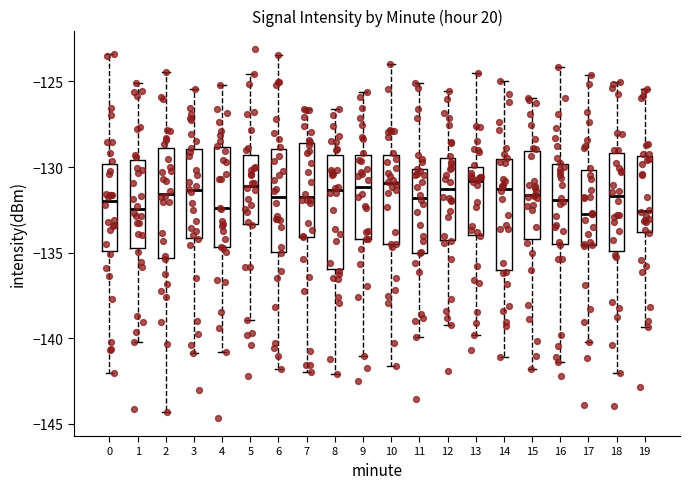

Reading left to right, read every box against the y-axis: the position of its median line, the range the box covers, and the ends of its whiskers. The values are not printed on the chart, so give them approximately, as read against the axis.

0: median -132.0, box -135.0 to -130.0, whiskers -142.0 to -123.5
1: median -132.5, box -134.5 to -129.5, whiskers -140.0 to -125.0
2: median -131.5, box -135.5 to -129.0, whiskers -144.5 to -124.5
3: median -131.5, box -134.0 to -129.0, whiskers -141.0 to -125.5
4: median -132.5, box -134.5 to -129.0, whiskers -141.0 to -125.0
5: median -131.0, box -133.5 to -129.5, whiskers -139.0 to -124.5
6: median -132.0, box -135.0 to -129.0, whiskers -142.0 to -123.5
7: median -131.5, box -134.0 to -128.5, whiskers -142.0 to -126.5
8: median -131.5, box -136.0 to -129.5, whiskers -142.0 to -126.5
9: median -131.0, box -134.0 to -129.5, whiskers -141.0 to -125.5
10: median -131.0, box -134.5 to -129.5, whiskers -141.5 to -124.0
11: median -132.0, box -135.0 to -130.0, whiskers -140.0 to -125.0
12: median -131.5, box -134.5 to -129.5, whiskers -139.0 to -125.5
13: median -131.0, box -134.0 to -130.0, whiskers -140.0 to -124.5
14: median -131.5, box -136.0 to -129.5, whiskers -141.0 to -125.0
15: median -131.5, box -134.0 to -129.0, whiskers -142.0 to -126.0
16: median -132.0, box -134.5 to -130.0, whiskers -141.5 to -124.0
17: median -132.5, box -134.5 to -130.0, whiskers -140.0 to -124.5
18: median -131.5, box -135.0 to -129.0, whiskers -142.0 to -125.0
19: median -132.5, box -134.0 to -129.5, whiskers -139.5 to -125.5